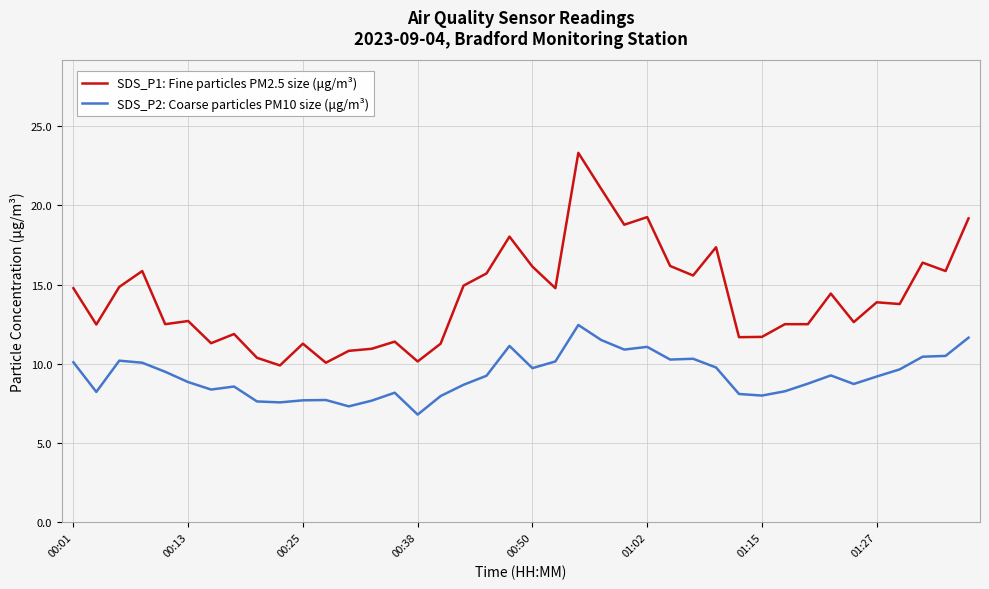

List the series in order of their peak value, highest first.

SDS_P1: Fine particles PM2.5 size (μg/m³), SDS_P2: Coarse particles PM10 size (μg/m³)